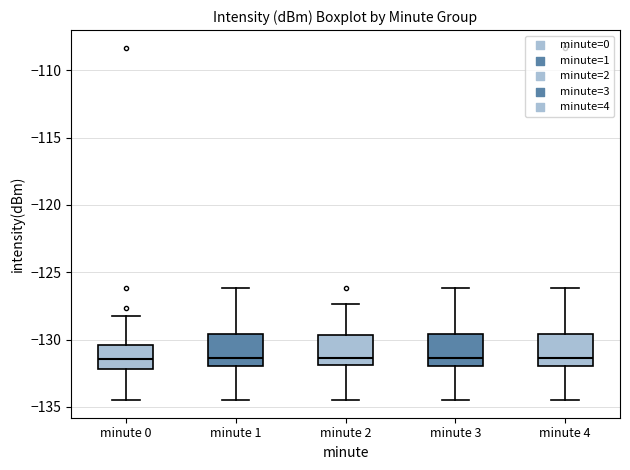

Where is the upper edge of the box for minute 0 on the y-axis? The values are not printed on the chart, so give them approximately, as read against the axis.

-130.5